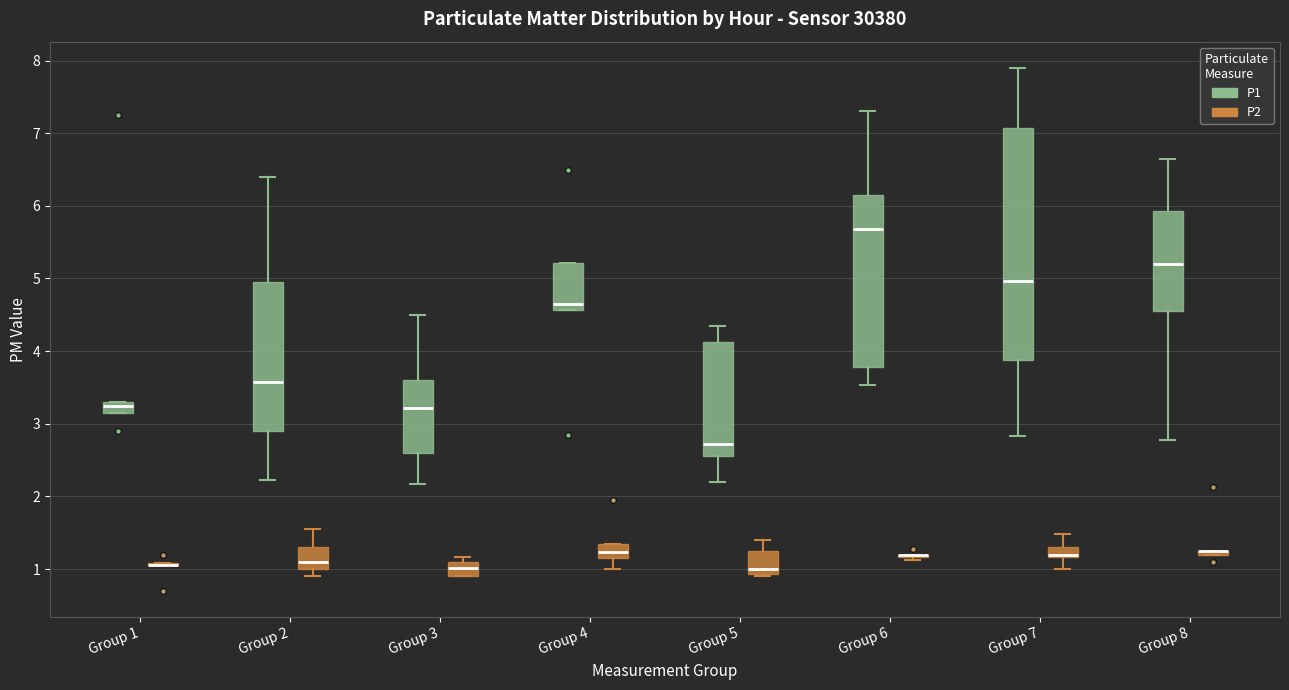

Which box is the tallest, from its lower edge to its upper edge?

Group 7 (P1)